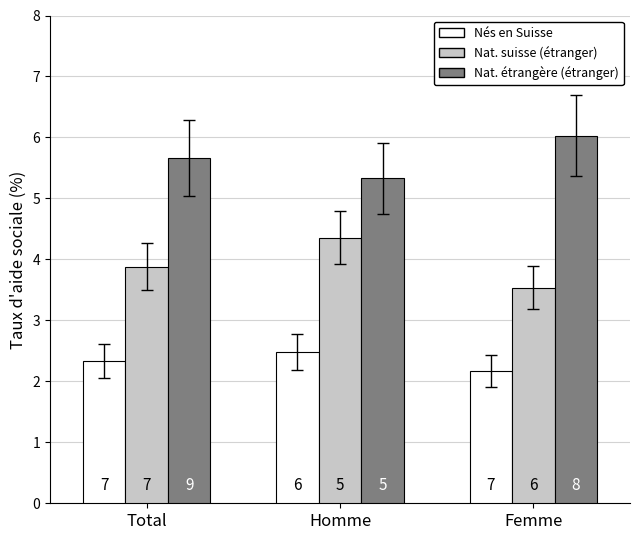

Is it true that Nés à l'étranger (nat. suisse) equals 6.1 at Femme?

False